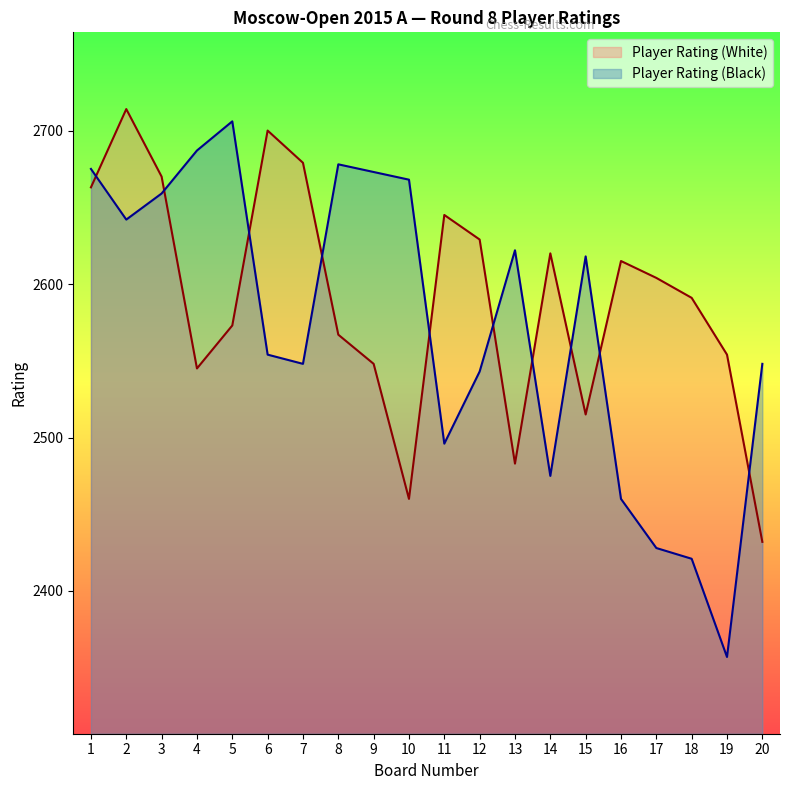

What is the sum of all Player Rating (Black) values?

51458